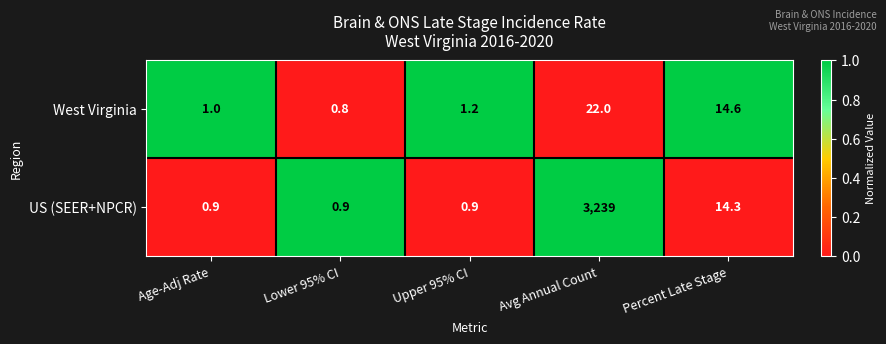

The US (SEER+NPCR) series shows 0.4 at Age-Adj Rate. True or false?

False